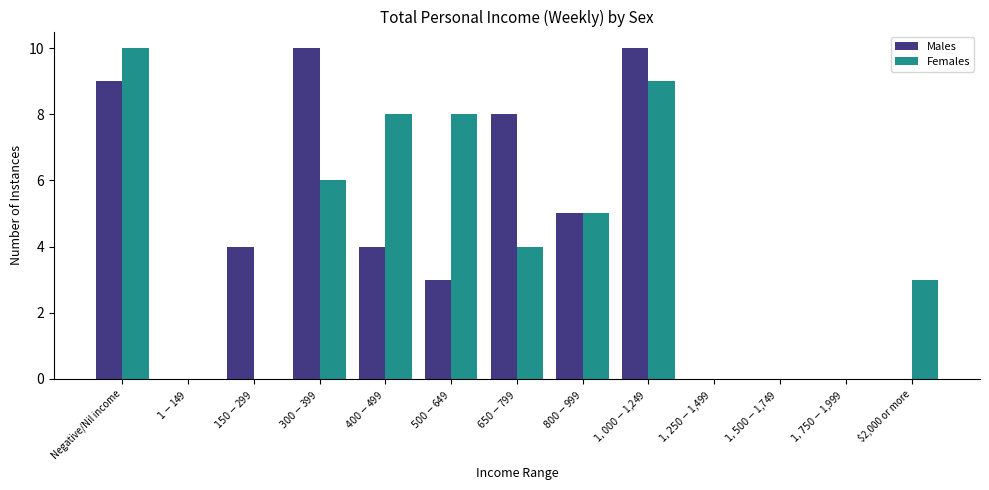

What is the maximum value shown in the chart?

10